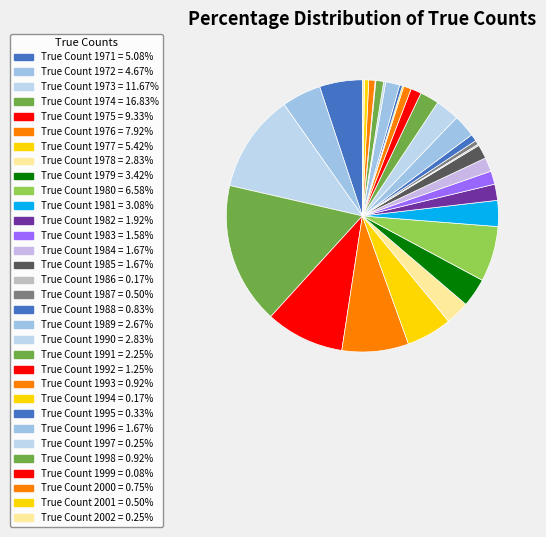

Rank the categories by value from highest to lowest.

1974, 1973, 1975, 1976, 1980, 1977, 1971, 1972, 1979, 1981, 1978, 1990, 1989, 1991, 1982, 1984, 1985, 1996, 1983, 1992, 1993, 1998, 1988, 2000, 1987, 2001, 1995, 1997, 2002, 1986, 1994, 1999